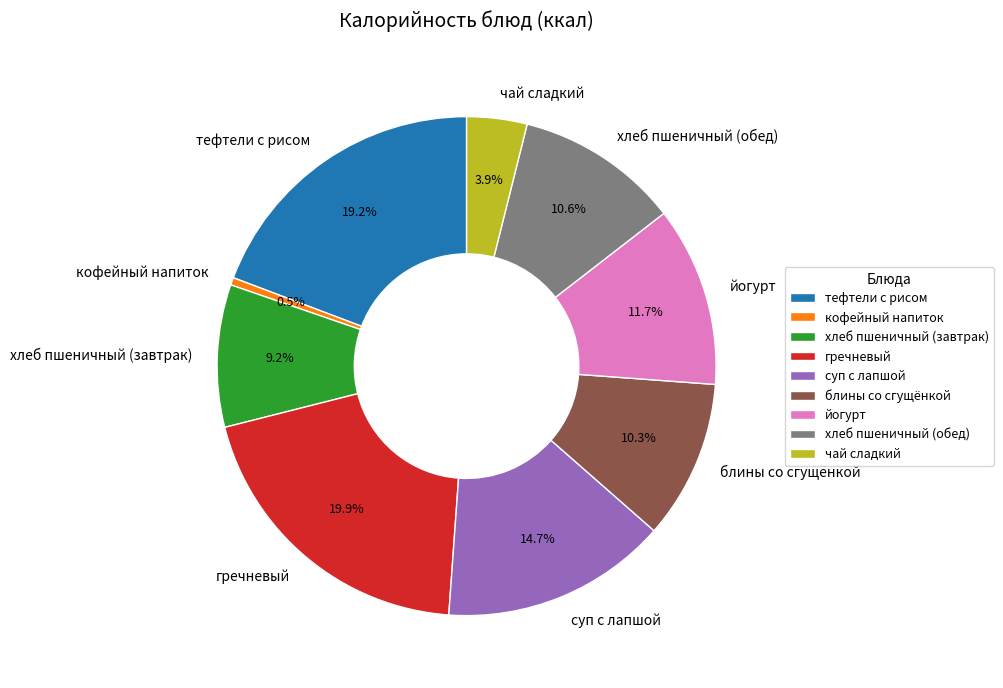

To the nearest percent, what portion does блины со сгущёнкой represent?

10%